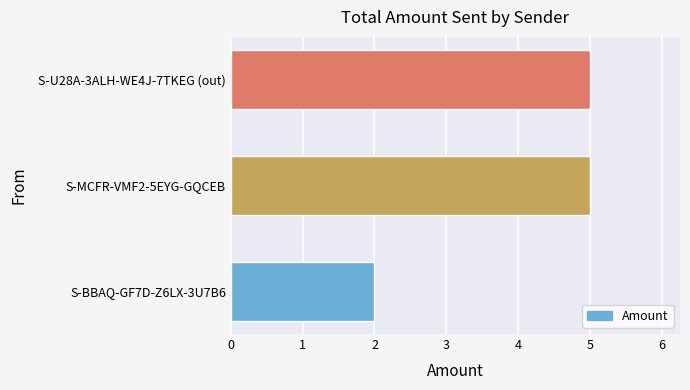

What is the maximum value shown in the chart?

5